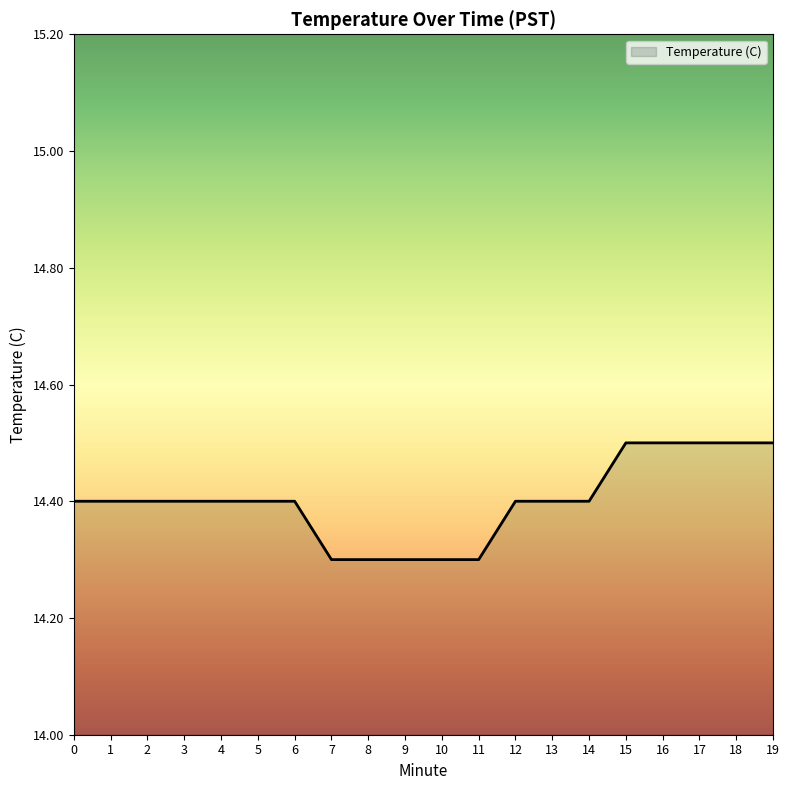

What is the maximum value shown in the chart?

14.5